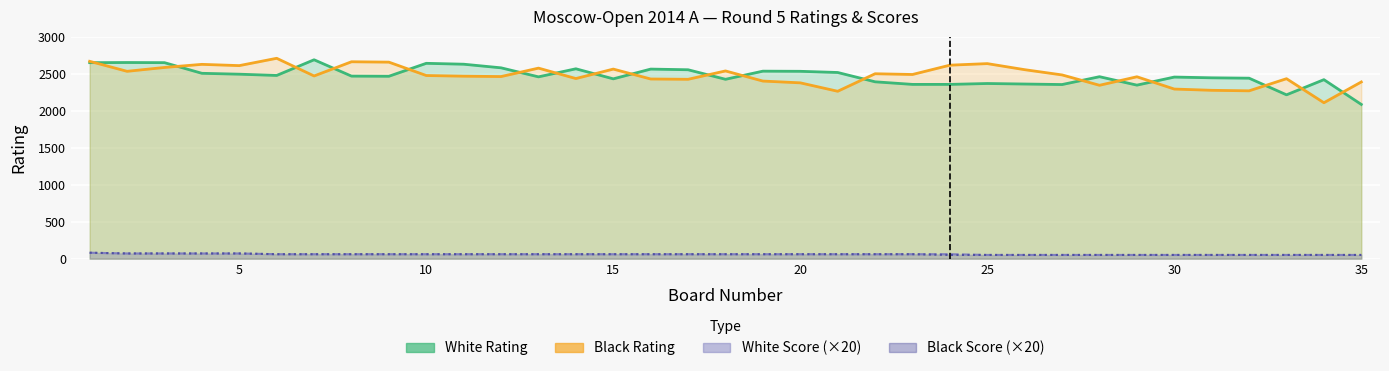

Count the number of categories in the chart.

35